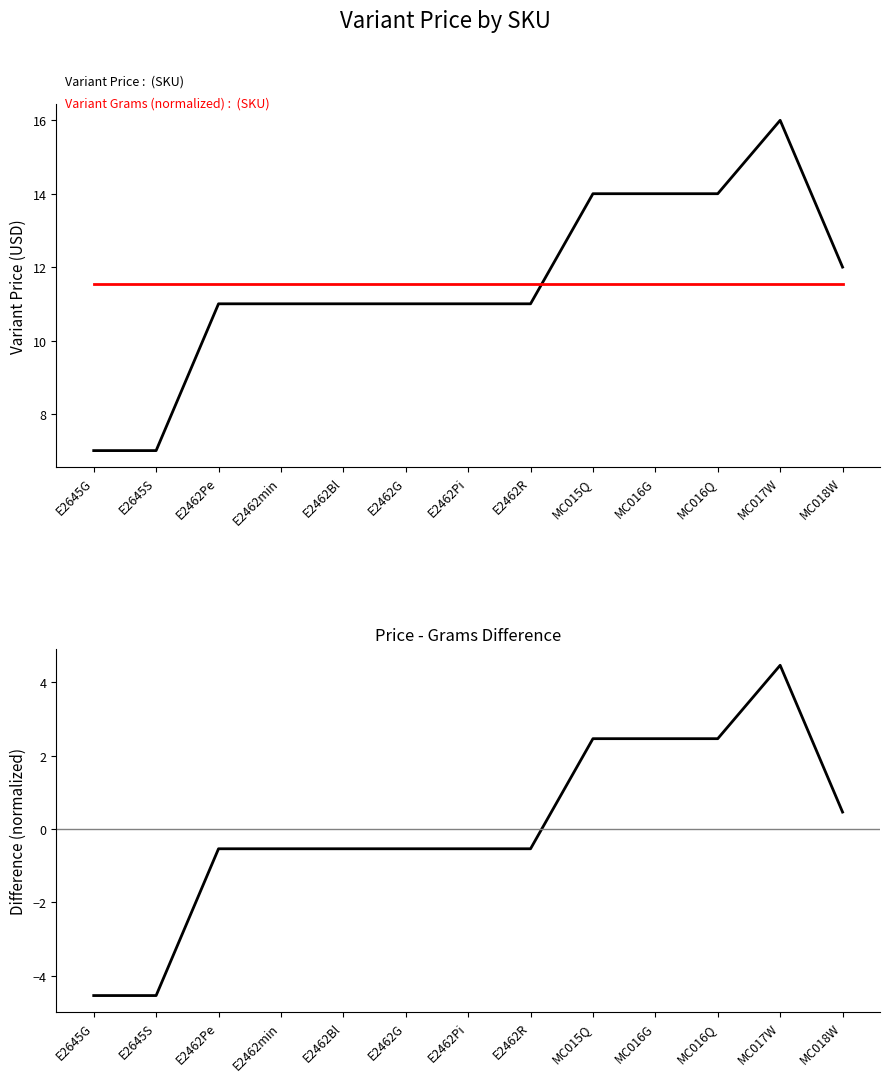

Which series changed the most between E2645S and E2462min?

Variant Price